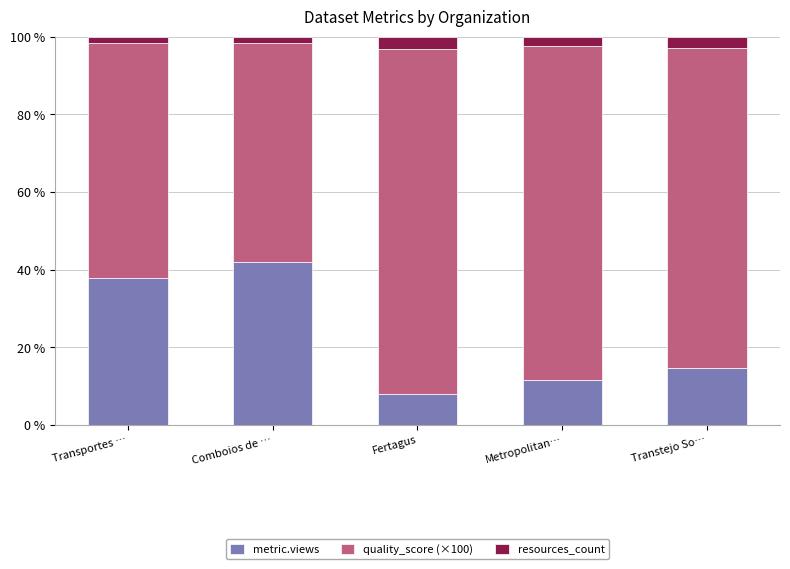

What is the minimum value for metric.views?

7.9